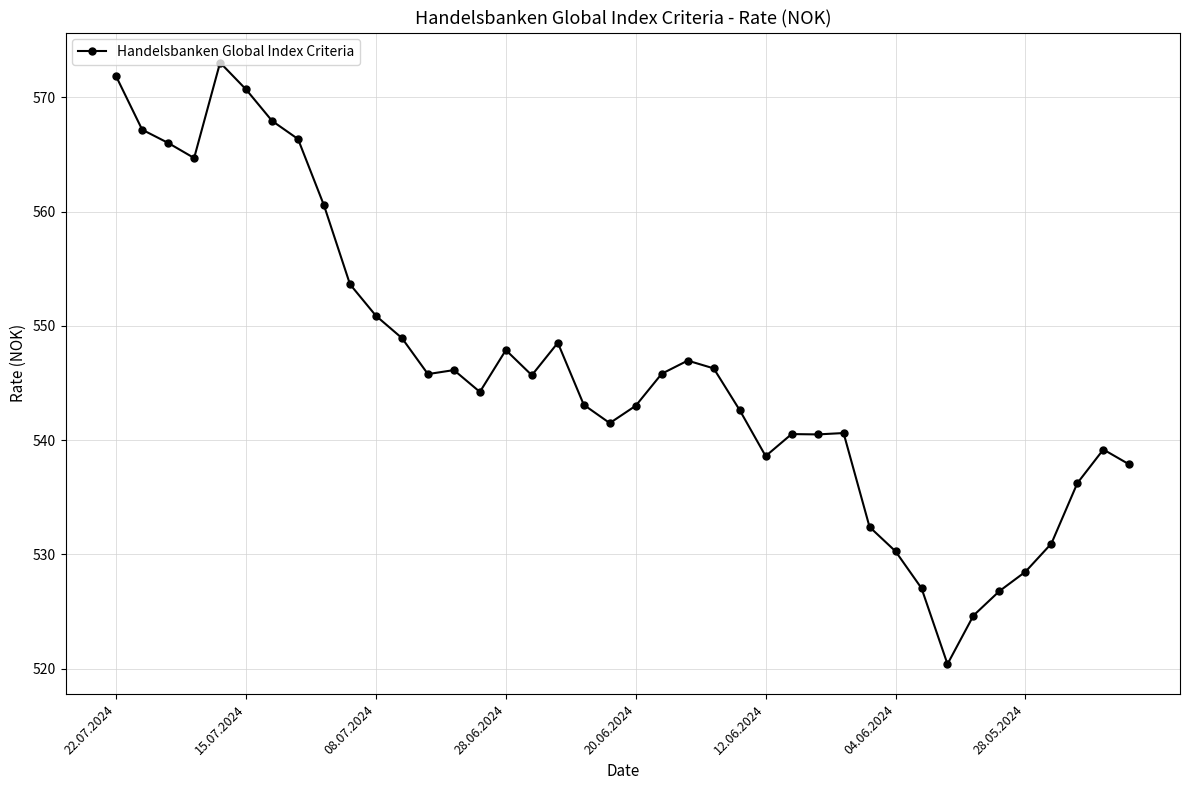

True or false: there are more than 0 points higher than both neighbors.

True